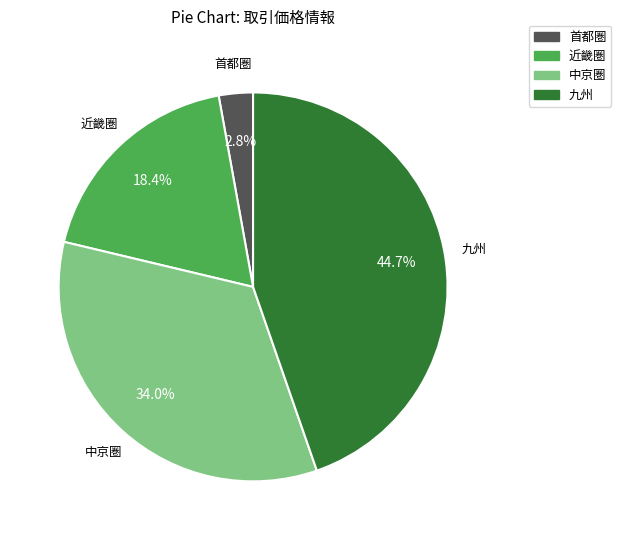

Which category has the smallest portion of the pie?

首都圏